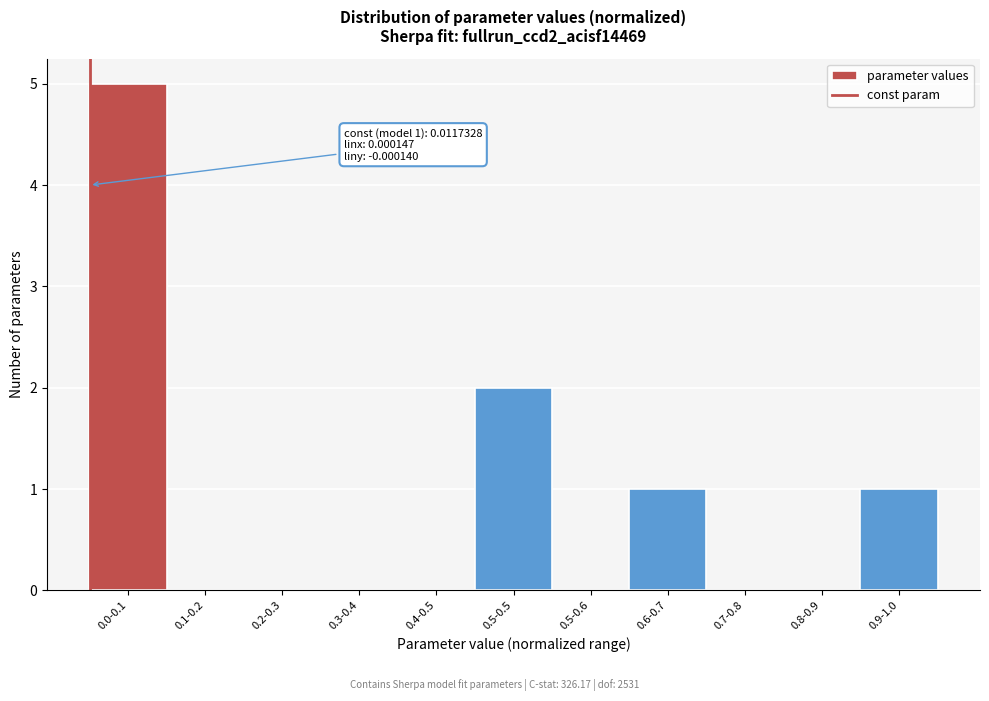

Reading right to left, list all the values displayed in this chart.

0.9-1.0=1	0.8-0.9=0	0.7-0.8=0	0.6-0.7=1	0.5-0.6=0	0.5-0.5=2	0.4-0.5=0	0.3-0.4=0	0.2-0.3=0	0.1-0.2=0	0.0-0.1=5